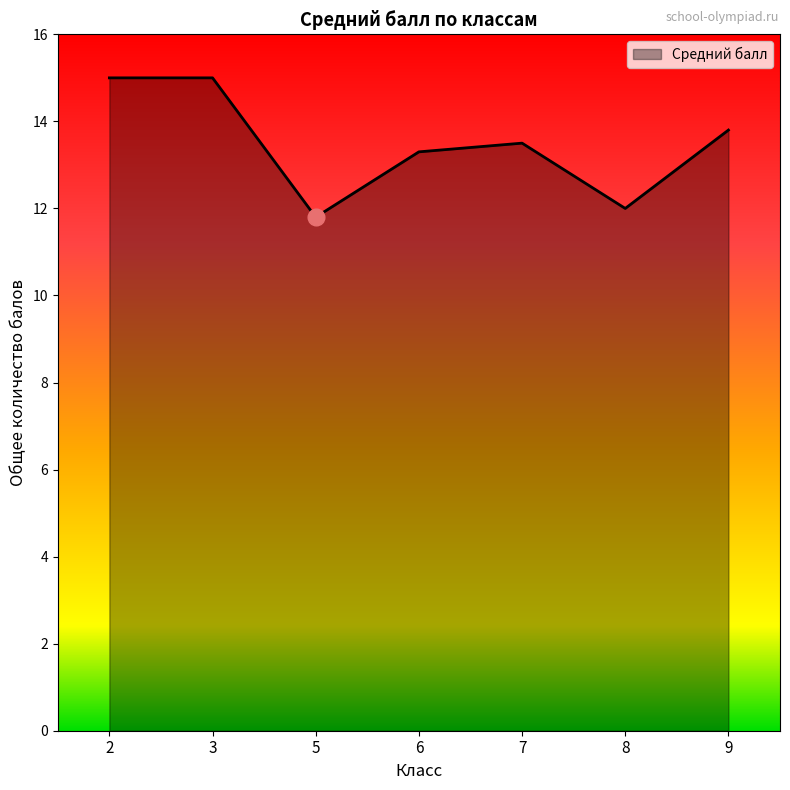

Reading left to right, list all the values displayed in this chart.

15.0	15.0	11.8	13.3	13.5	12.0	13.8